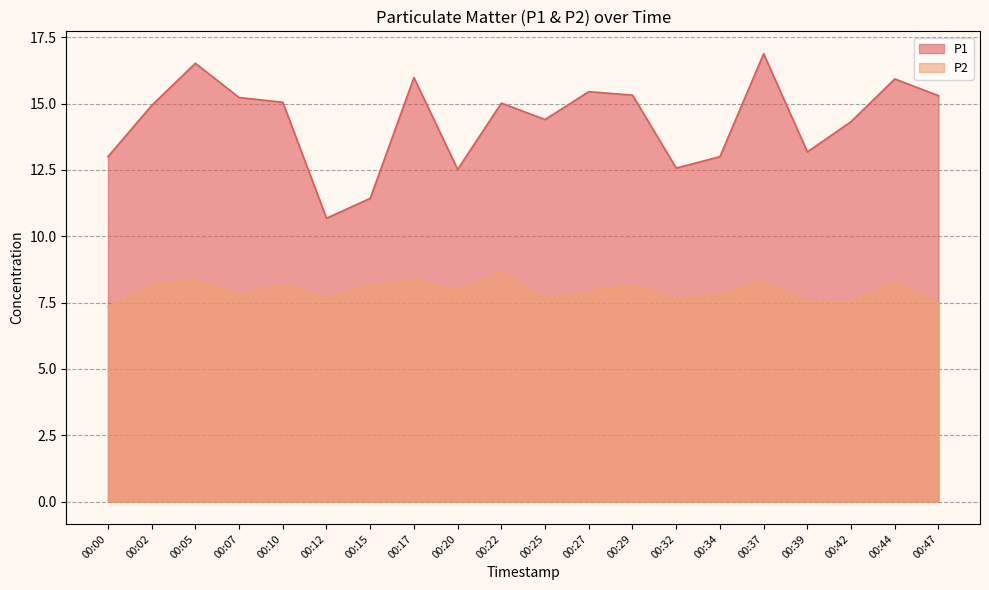

Between 00:02 and 00:25, which series saw the biggest shift?

P2